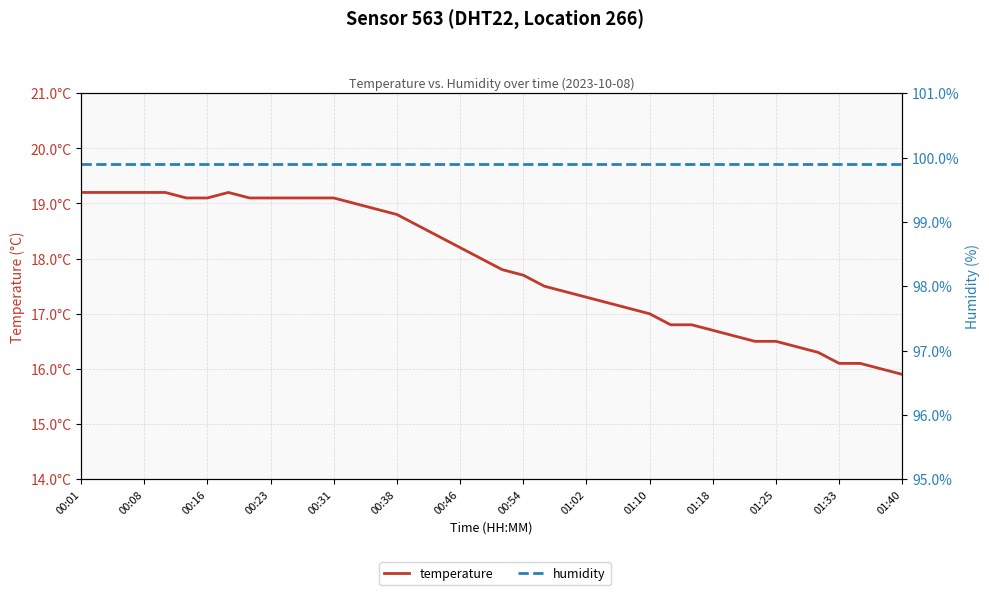

True or false: temperature has a value of 18.4 at 17.

True